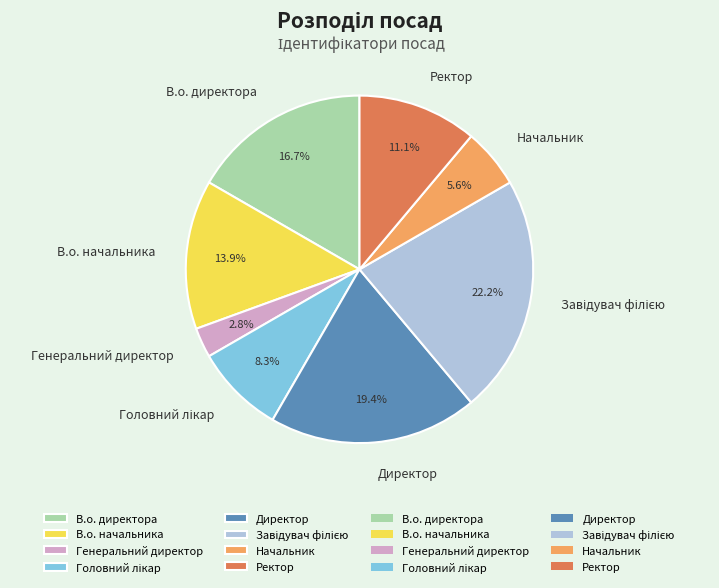

Is the sum of Генеральний директор and В.о. начальника greater than half?

No